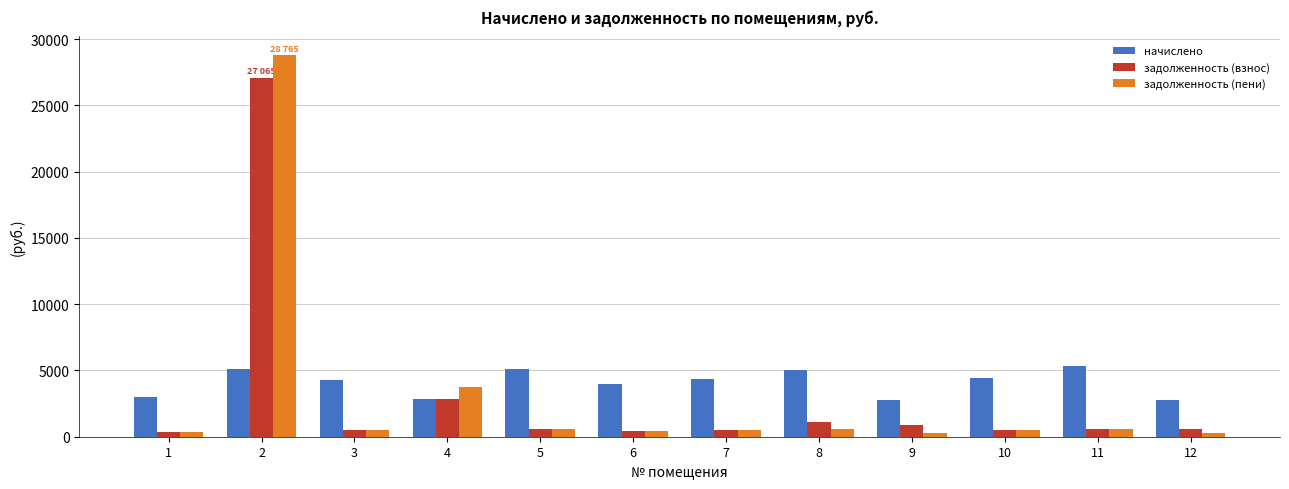

Which series has the largest range (max minus min)?

задолженность (пени)